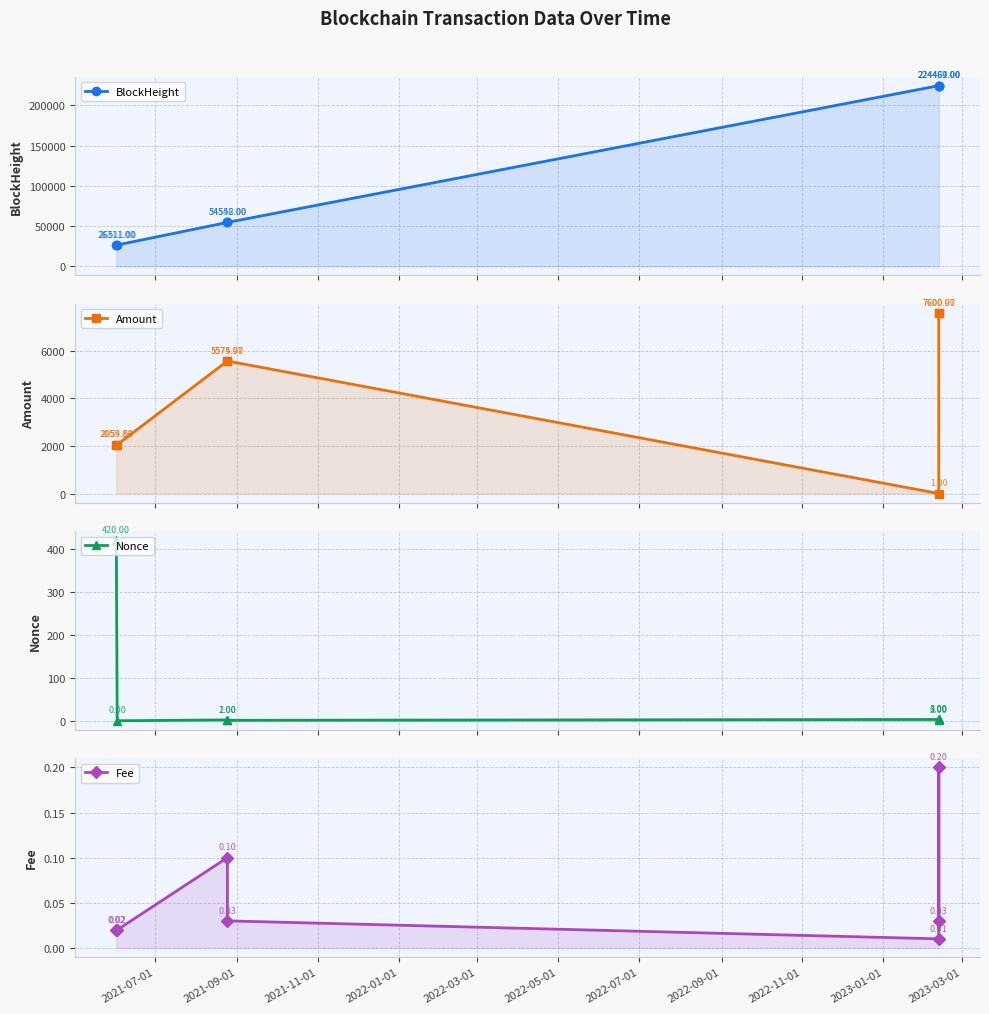

At how many categories does at least one series exceed 166487?

3